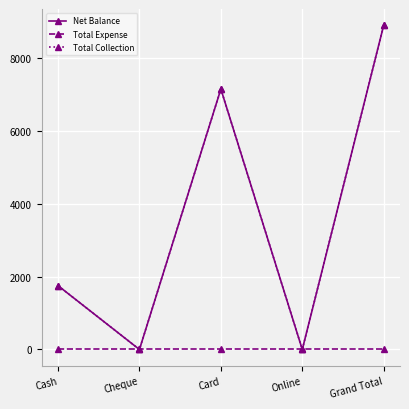

Between Online and Card, which is larger?

Card